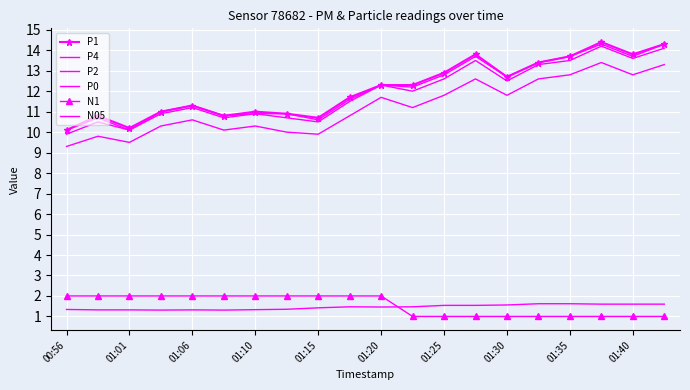

What is the lowest value of the P4 series?

10.1